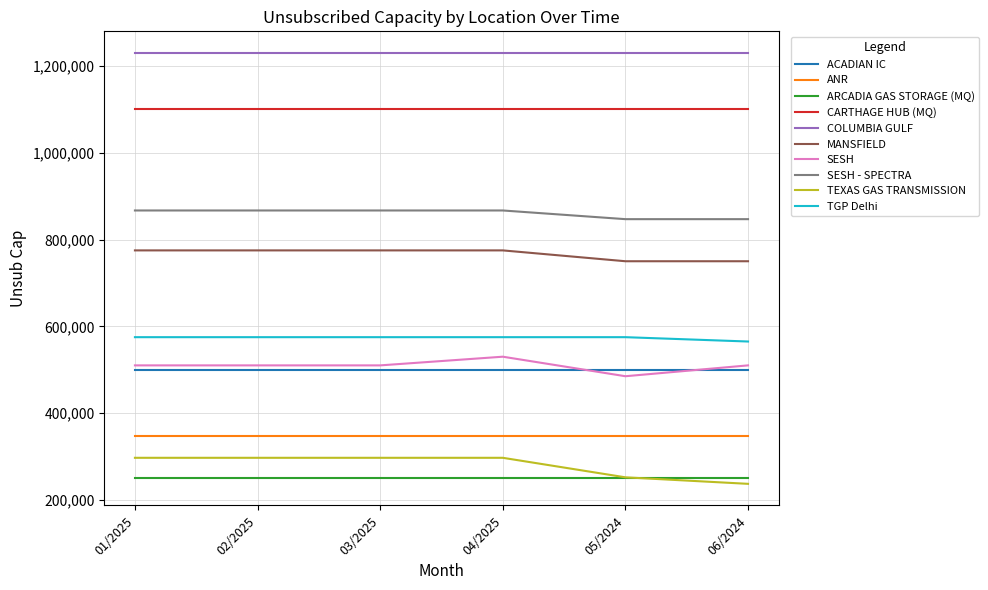

What is the difference between the maximum and minimum values in the MANSFIELD series?

25000